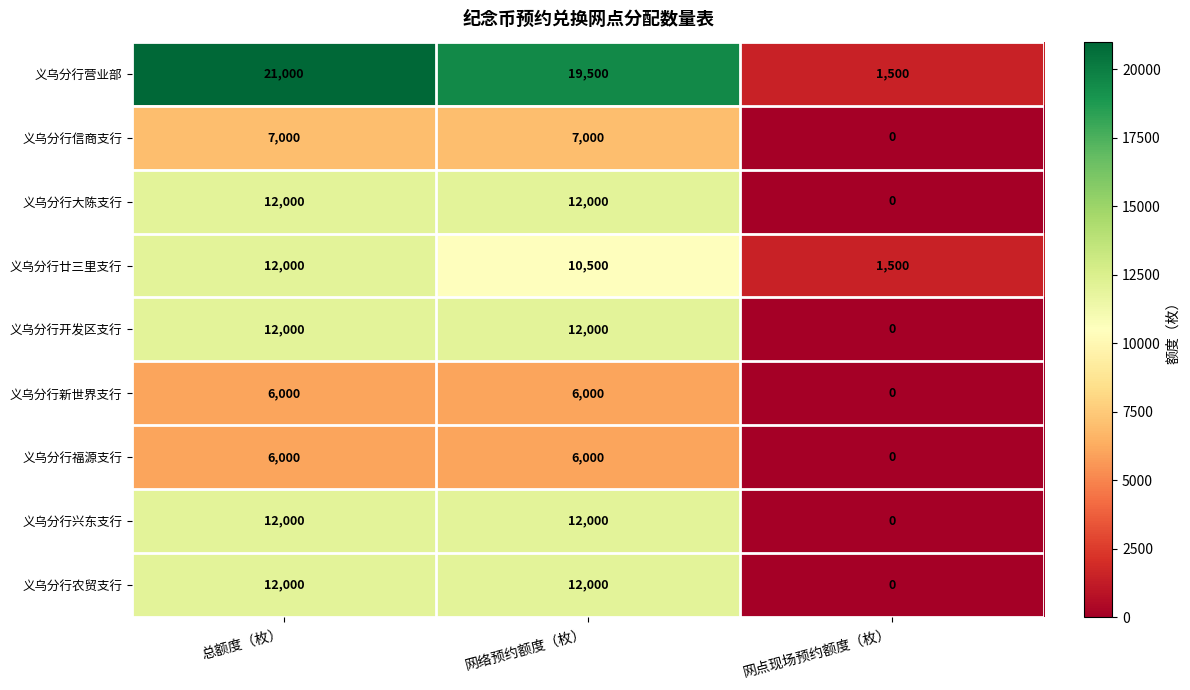

What is the sum of all 义乌分行兴东支行 values?

24000